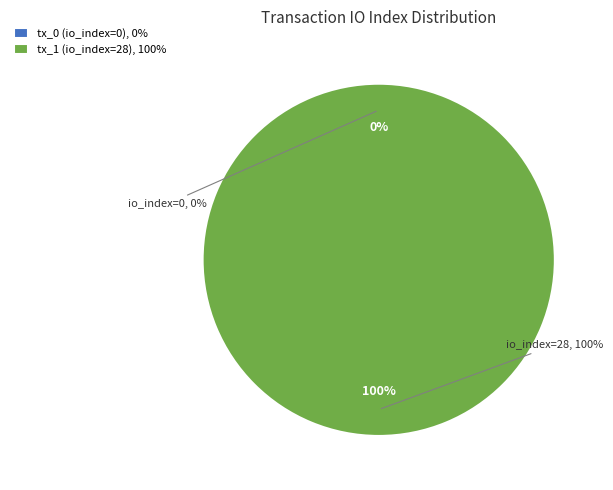

How many segments does this pie chart have?

2